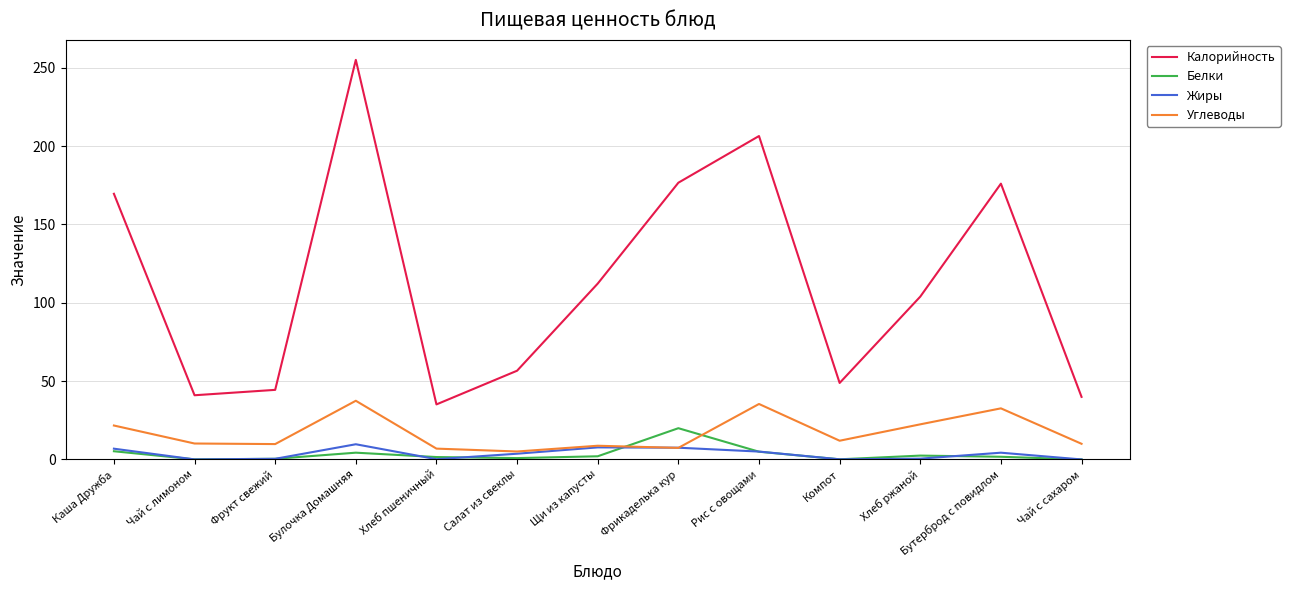

Is this an area chart (filled region under the line)?

No